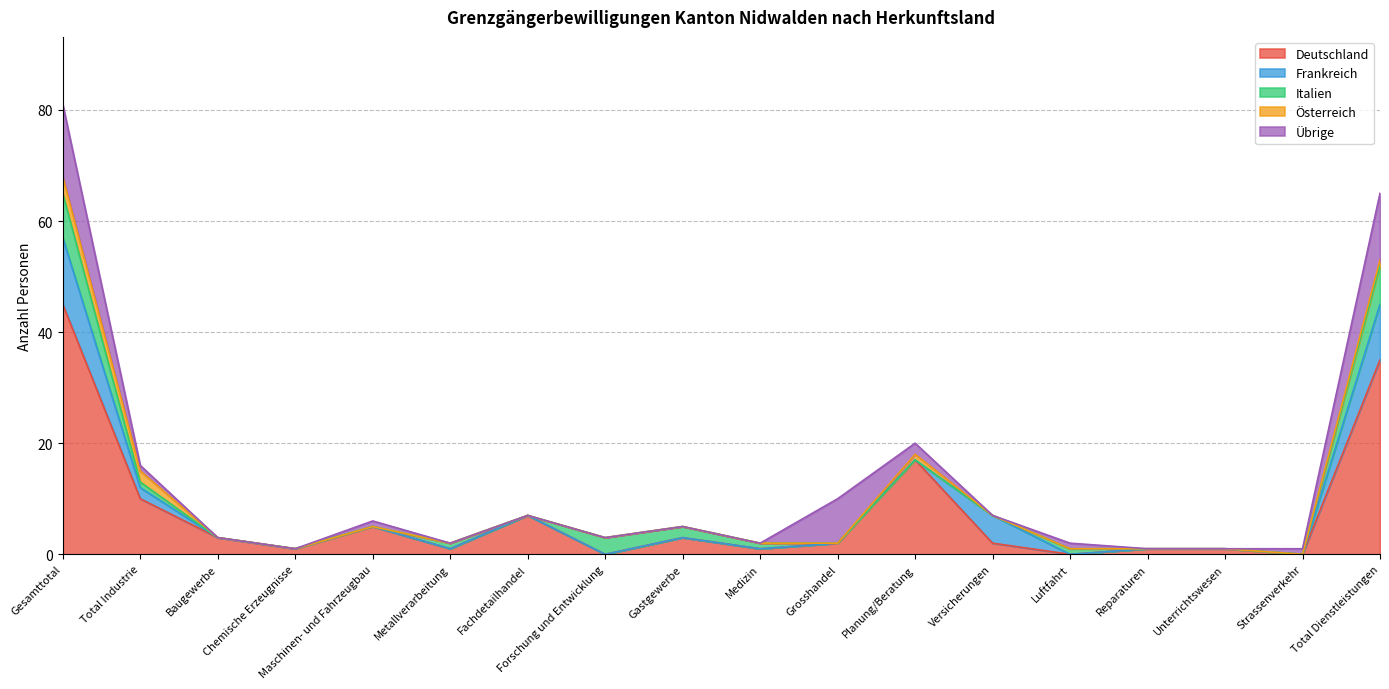

Which category has the highest value across all series?

Gesamttotal